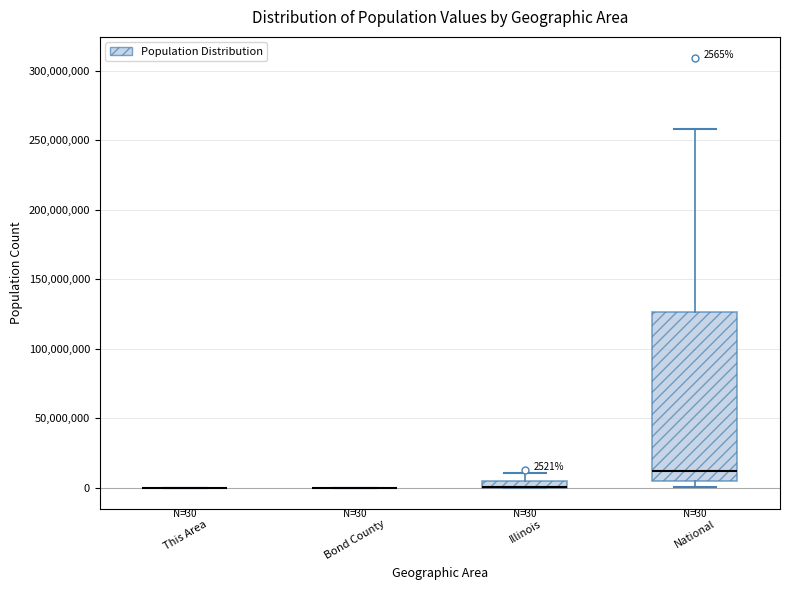

Which box is the tallest, from its lower edge to its upper edge?

National